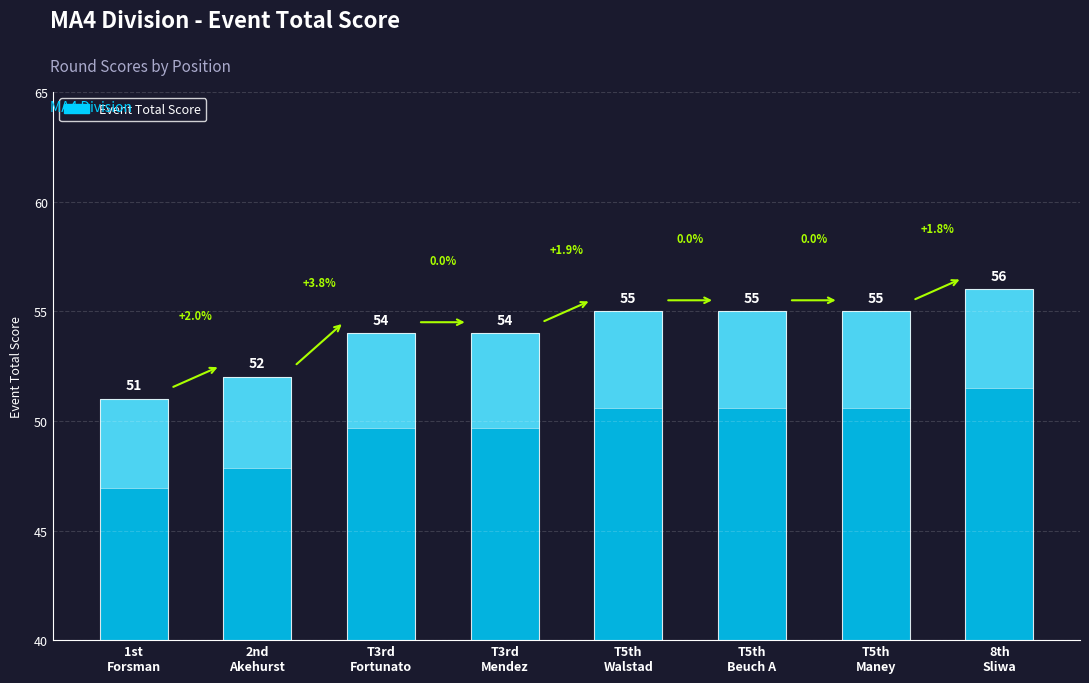

The value at 1st
Forsman is 51. True or false?

True